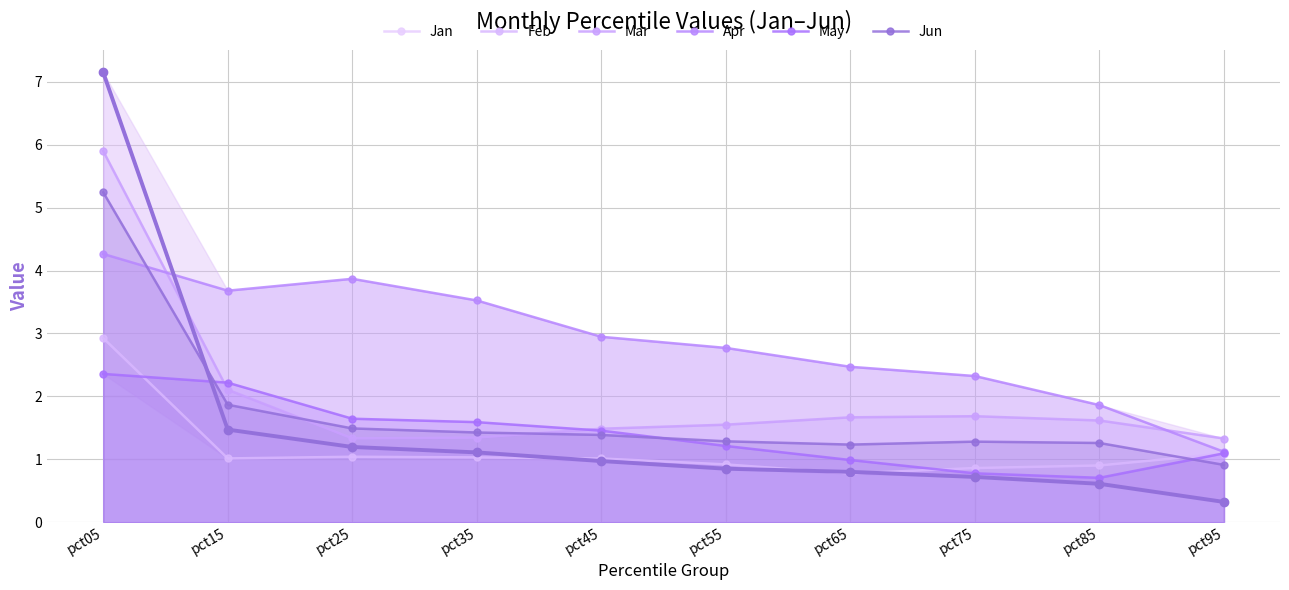

At which label does Apr reach its minimum?

pct95